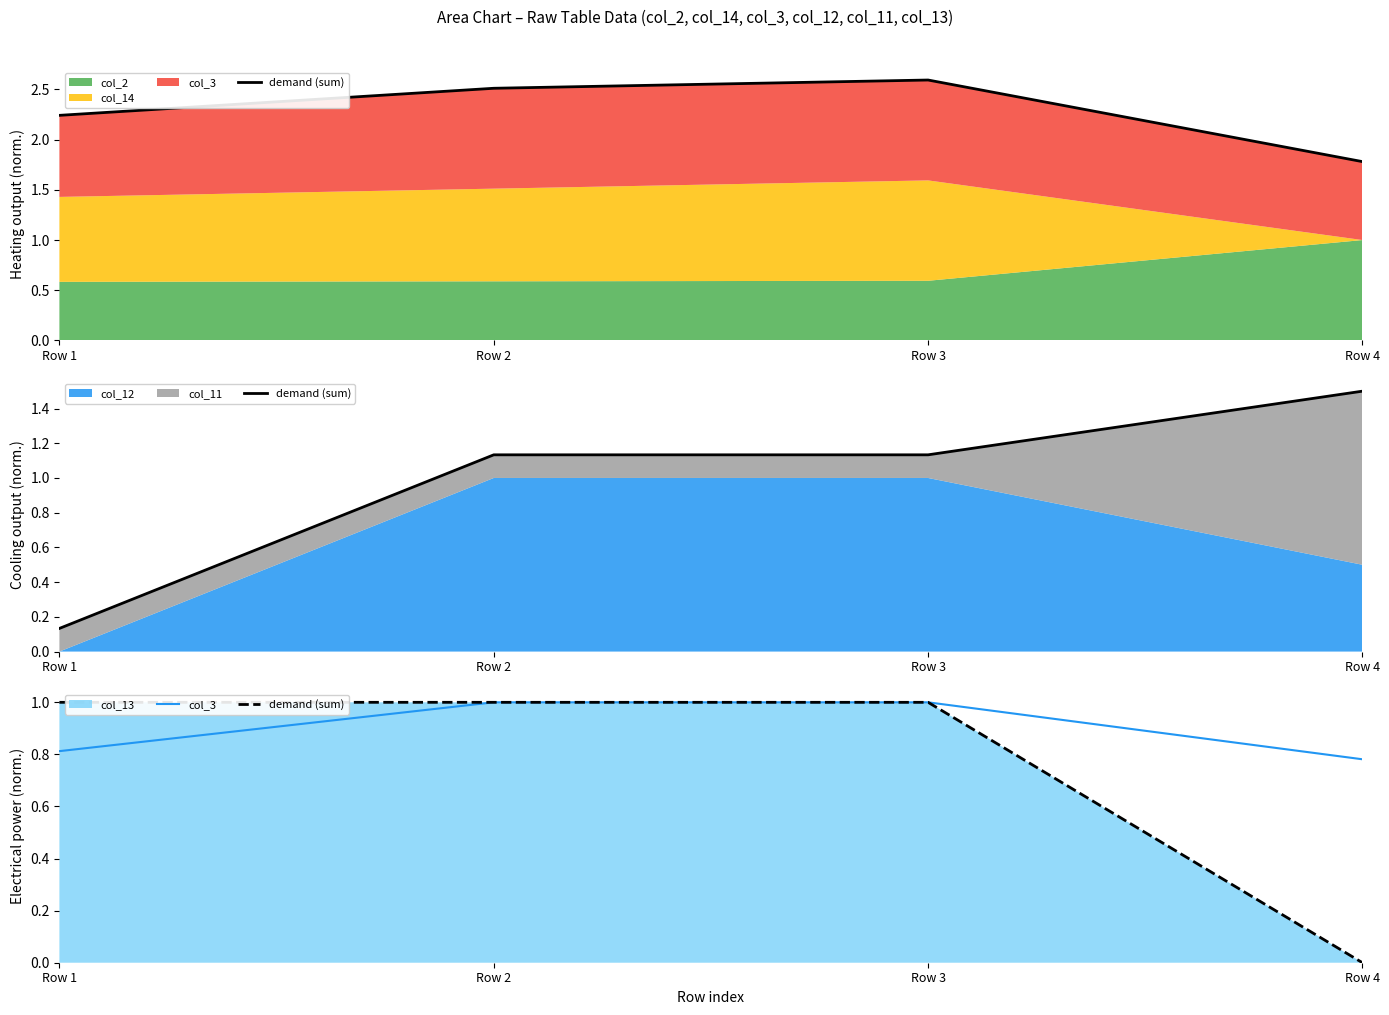

The demand (sum) series shows 0.3 at Row 3. True or false?

False